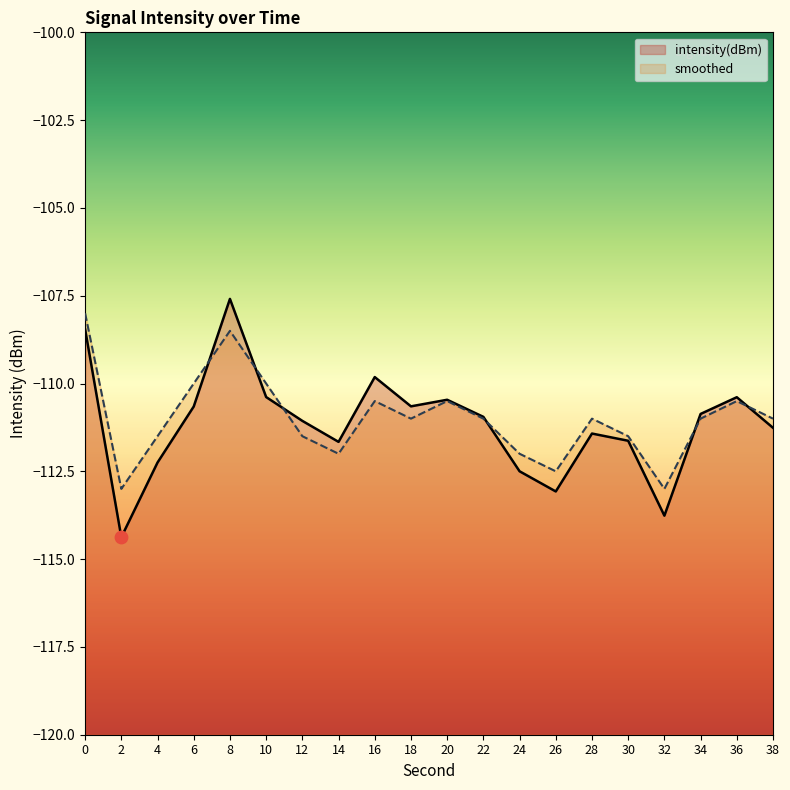

Which series reaches the minimum Y coordinate?

intensity(dBm)